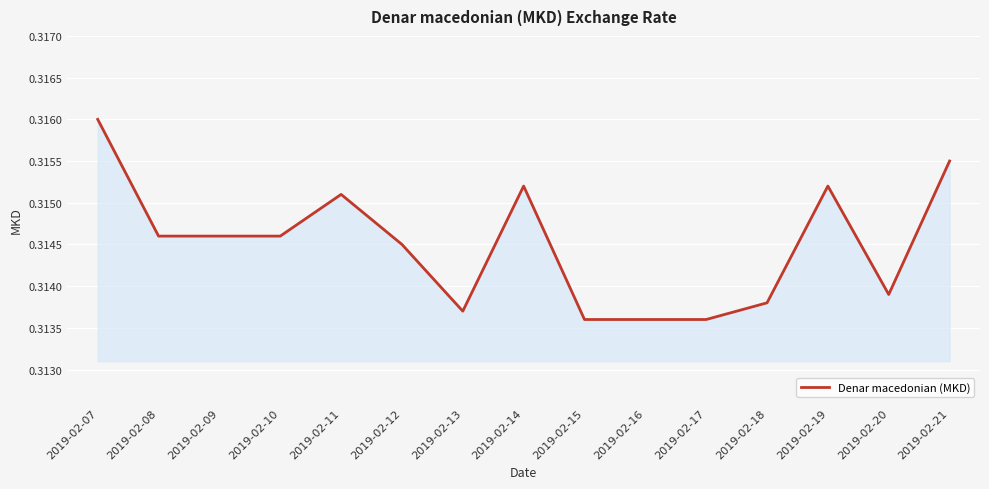

The chart shows a value of 0.1 at 2019-02-17. True or false?

False